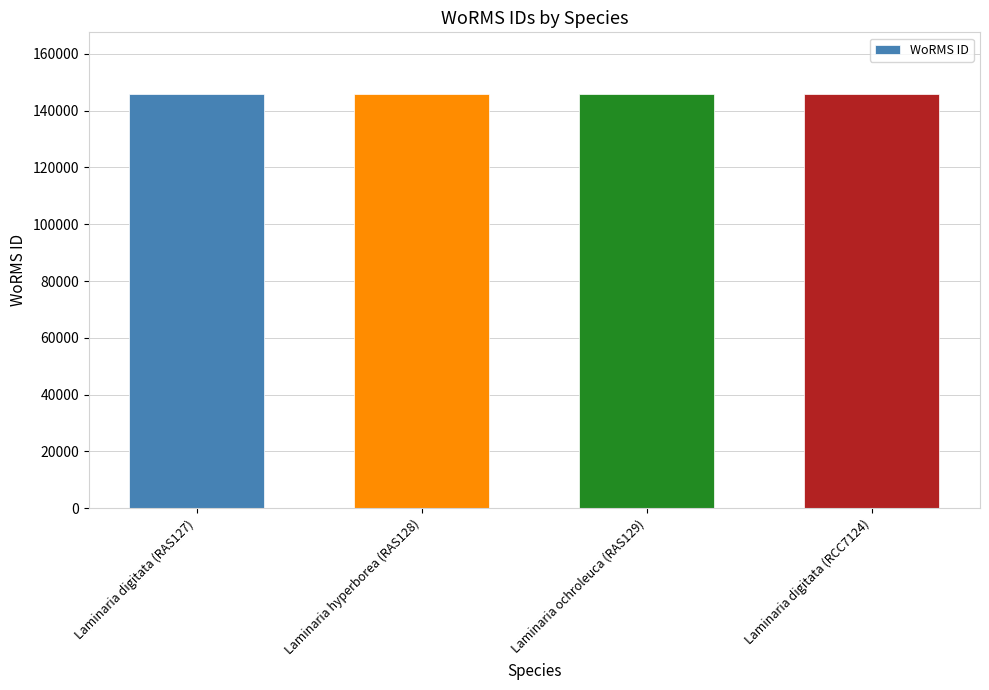

What is the maximum value shown in the chart?

145728